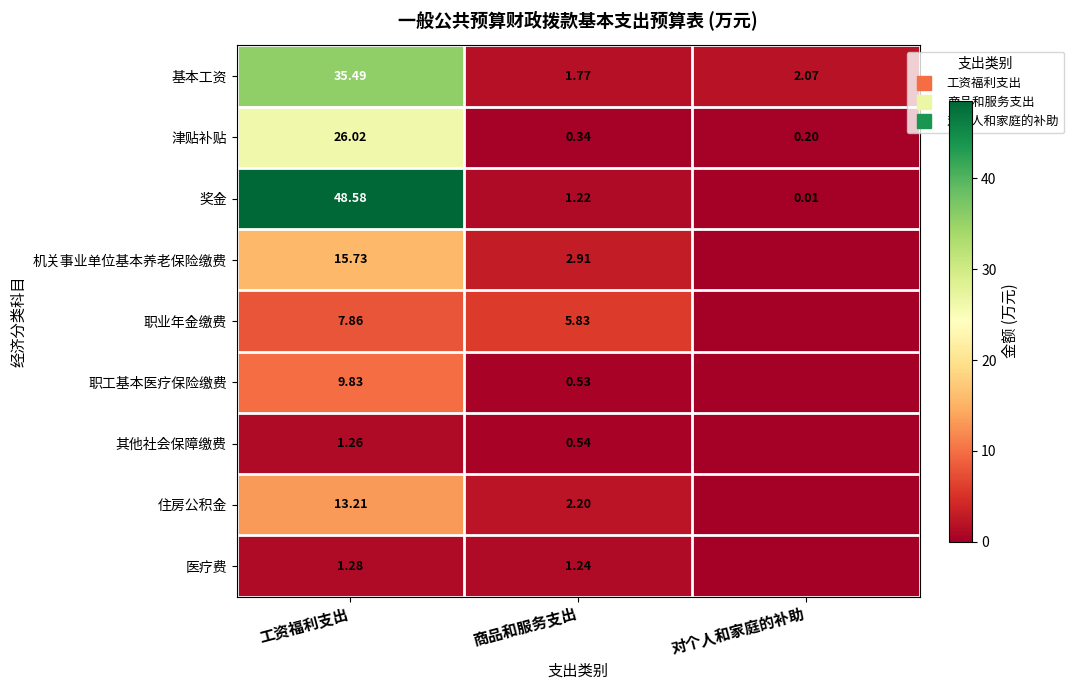

Where is 奖金 nearest to the value 24?

商品和服务支出